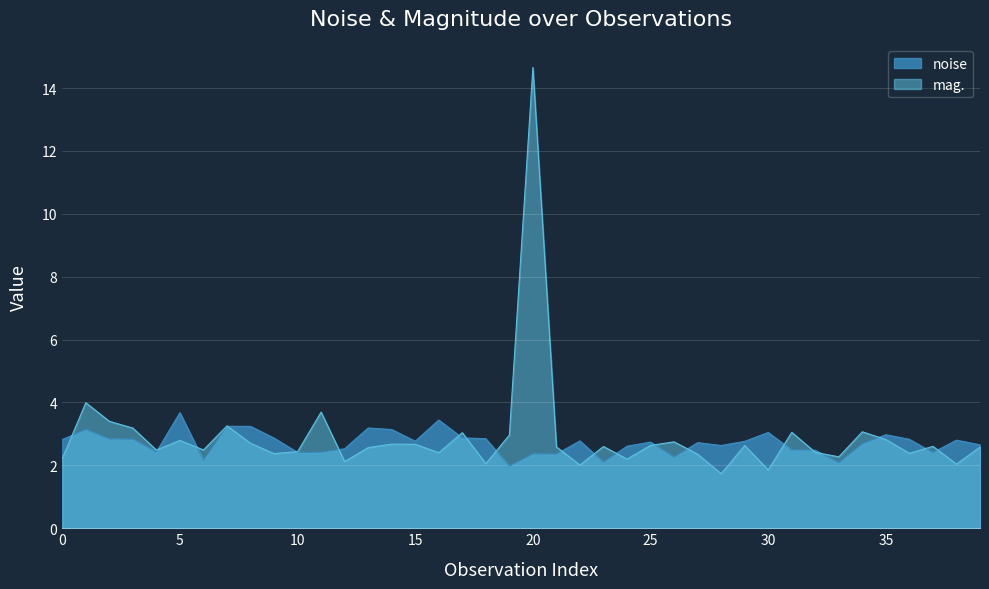

The mag. series shows 2.8 at 5. True or false?

True